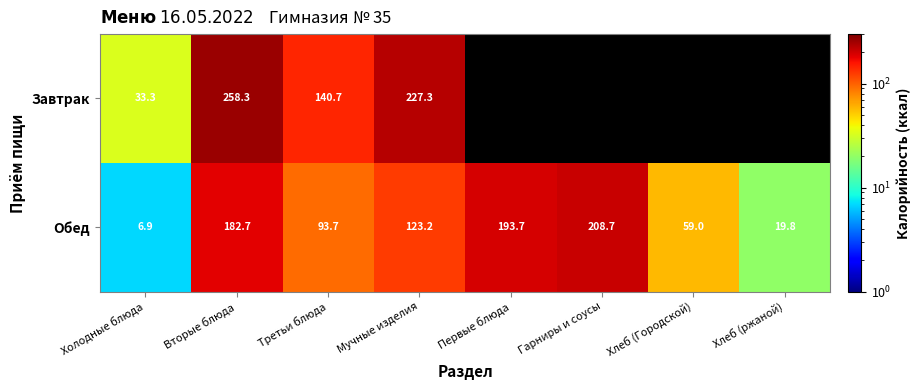

Between Вторые блюда and Первые блюда, which is larger?

Первые блюда